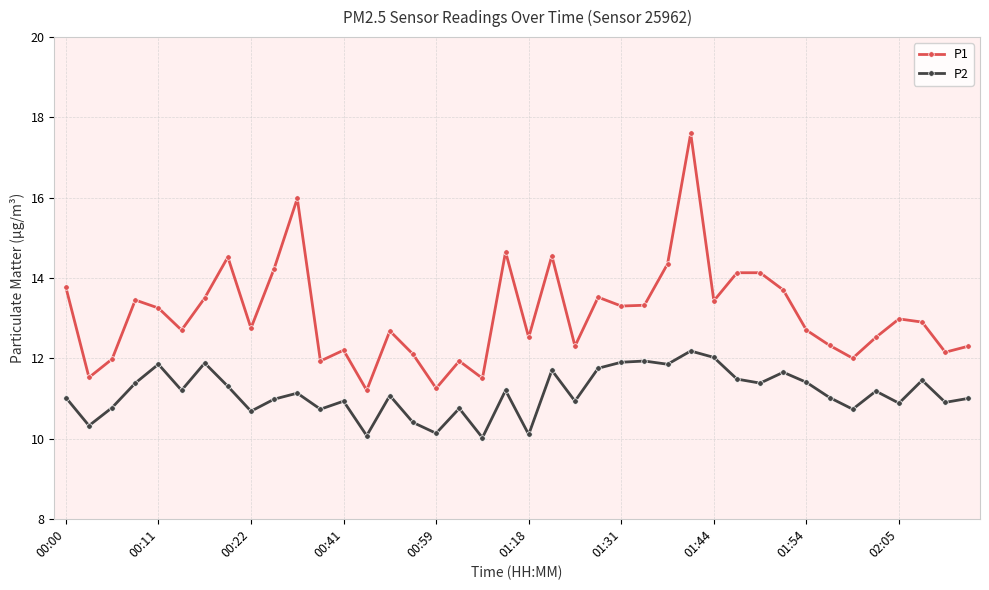

In P1, how many points are lower than both neighbors (excluding endpoints)?

13